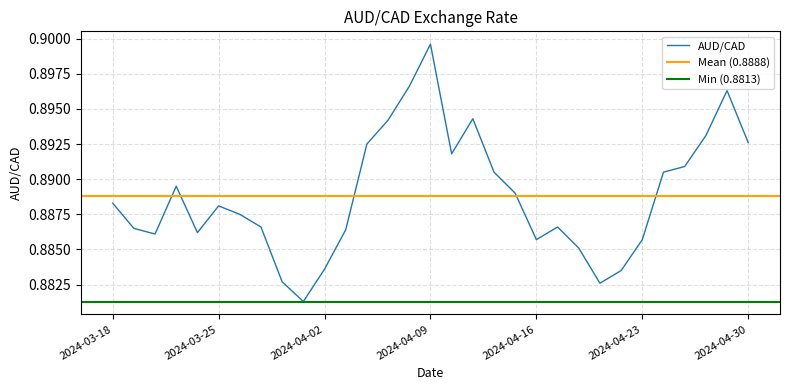

At which category does the data reach its first local peak?

2024-03-21